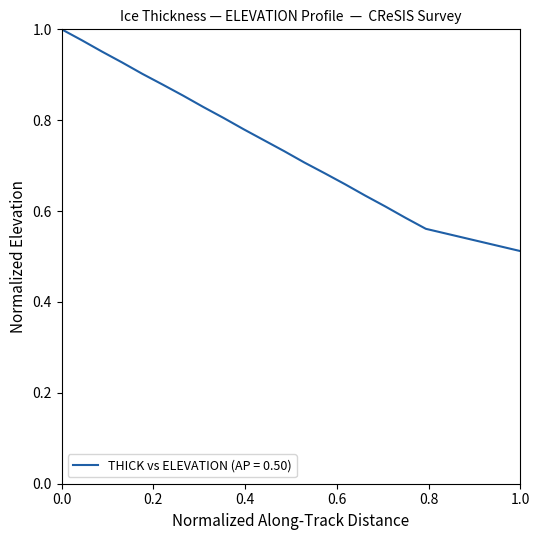

Does the chart display data point markers on the line(s)?

No